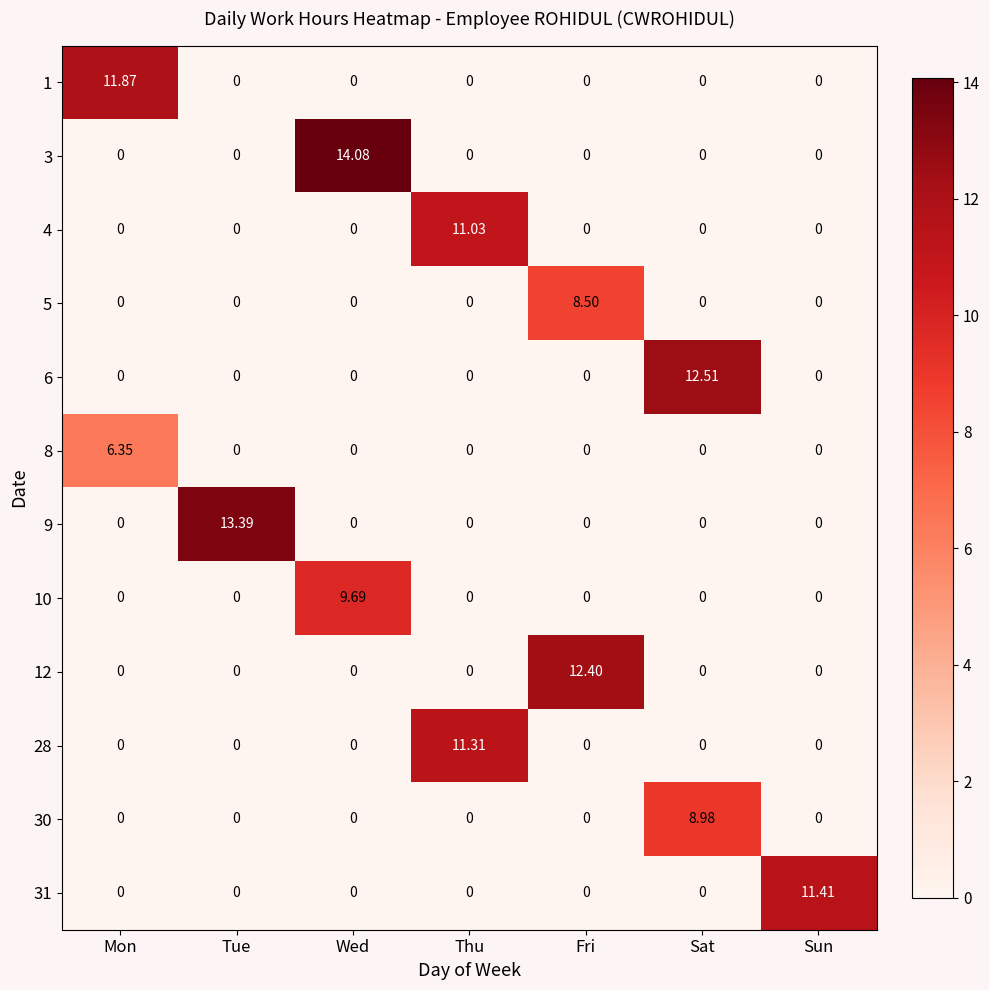

At which label does 31 reach its peak?

Sun